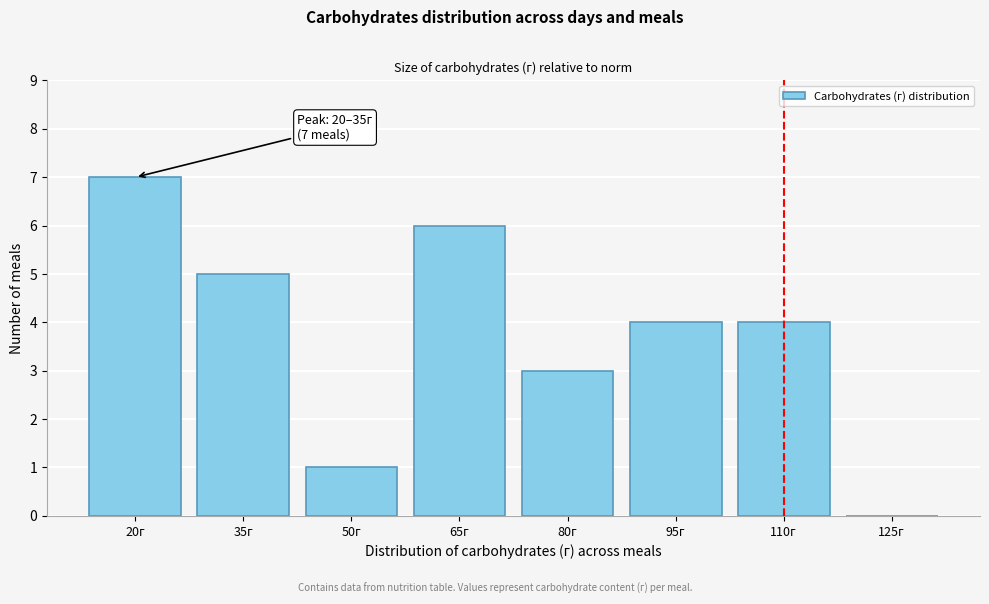

Reading left to right, what are all the values shown in this chart?

20г=7	35г=5	50г=1	65г=6	80г=3	95г=4	110г=4	125г=0